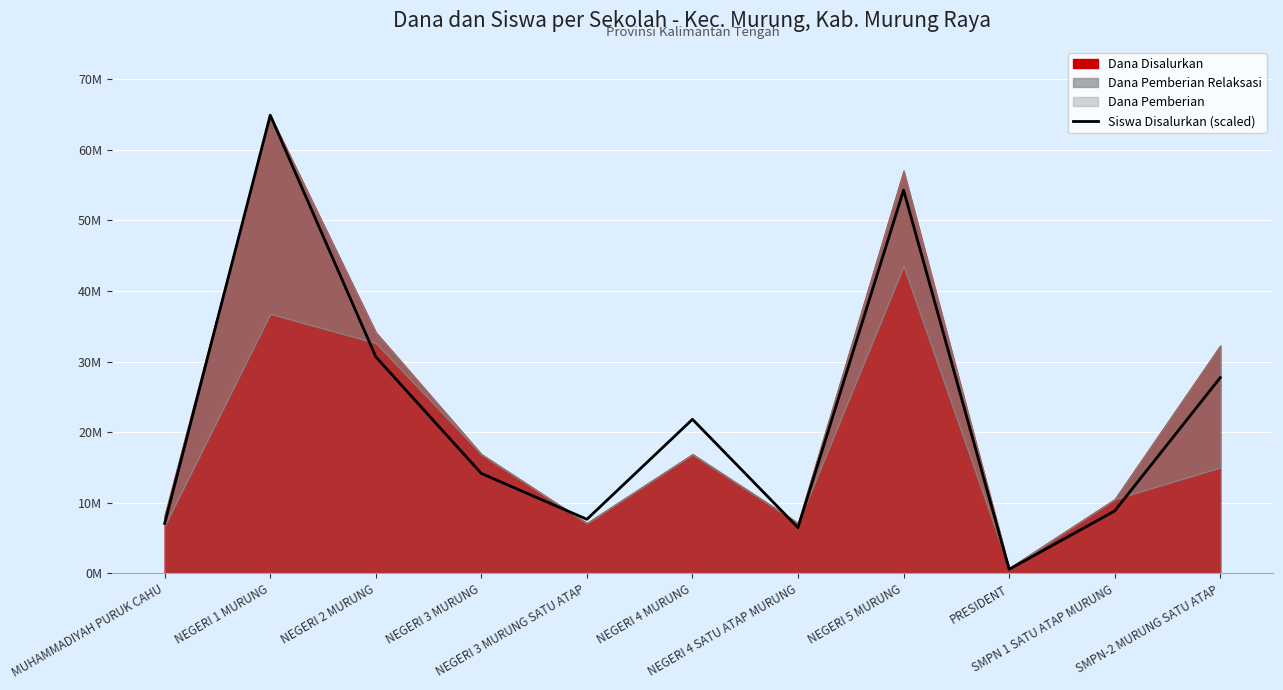

What is the average value?

22196900.8